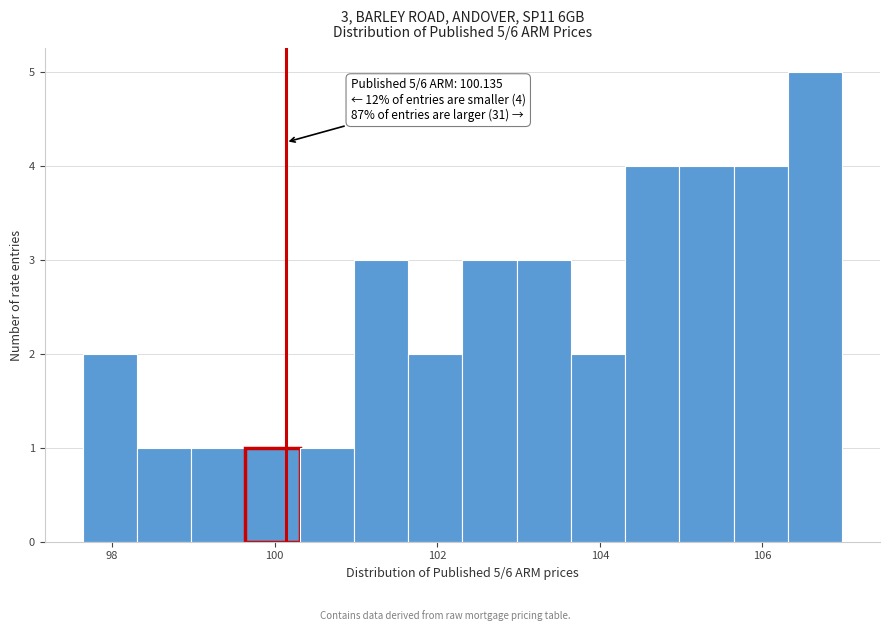

Around what value on the x-axis is the tallest bar? Give the approximate position of its centre, as read against the axis.

106.6